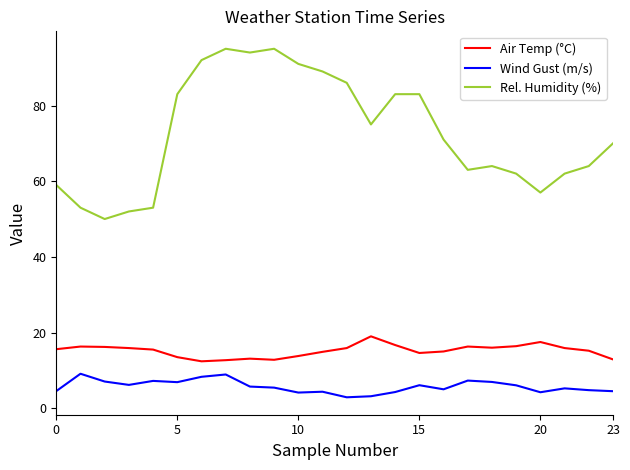

What is the difference between the maximum and minimum values in the Rel. Humidity (%) series?

45.0